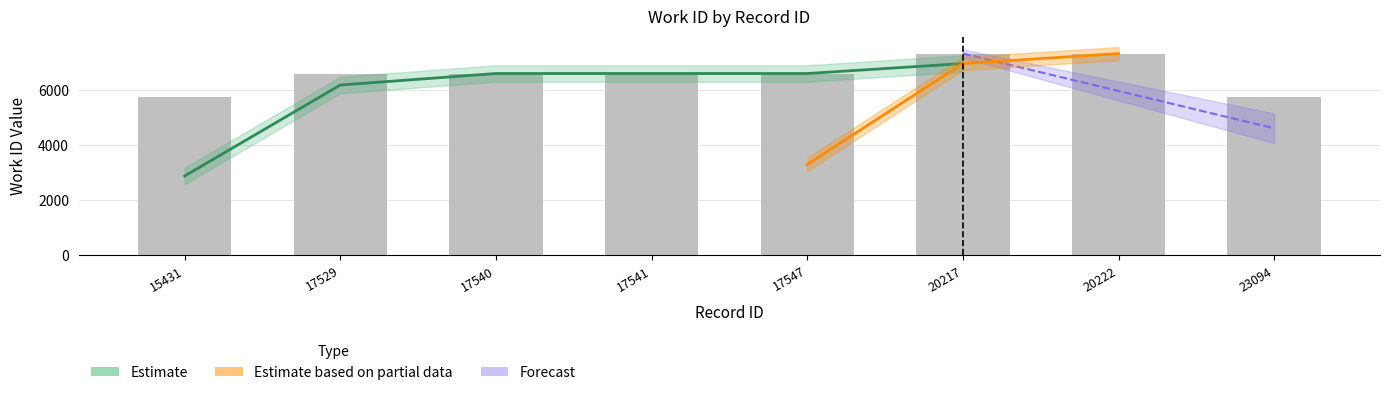

Reading right to left, what are all the values shown in this chart?

23094=5775	20222=7335	20217=7335	17547=6611	17541=6611	17540=6611	17529=6611	15431=5775